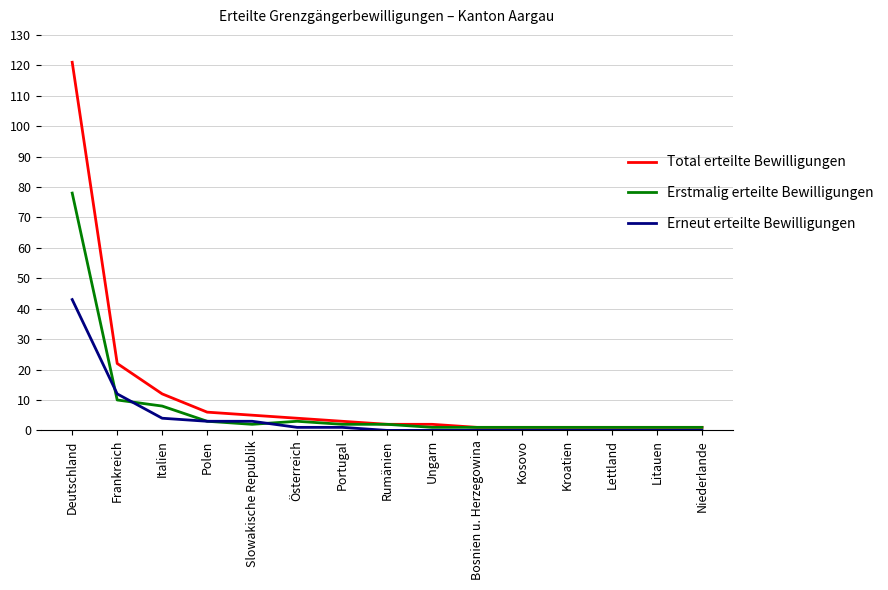

What position from the left is Polen?

4